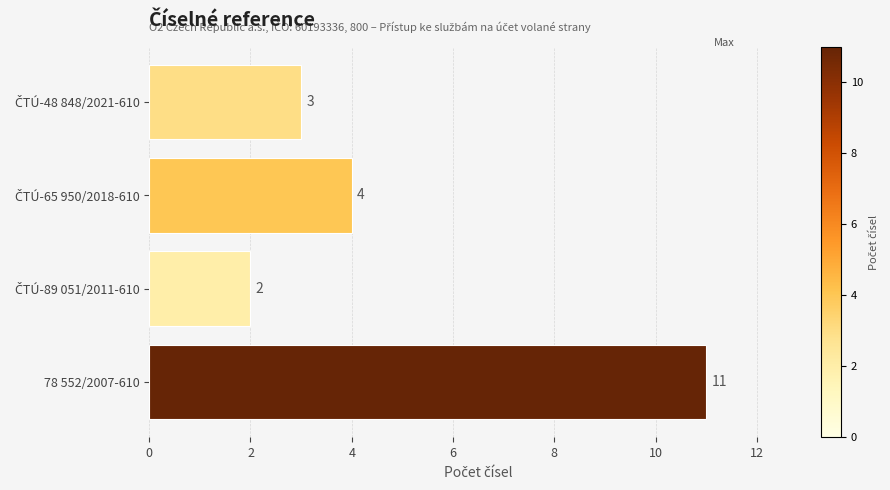

What is the greatest value displayed?

11